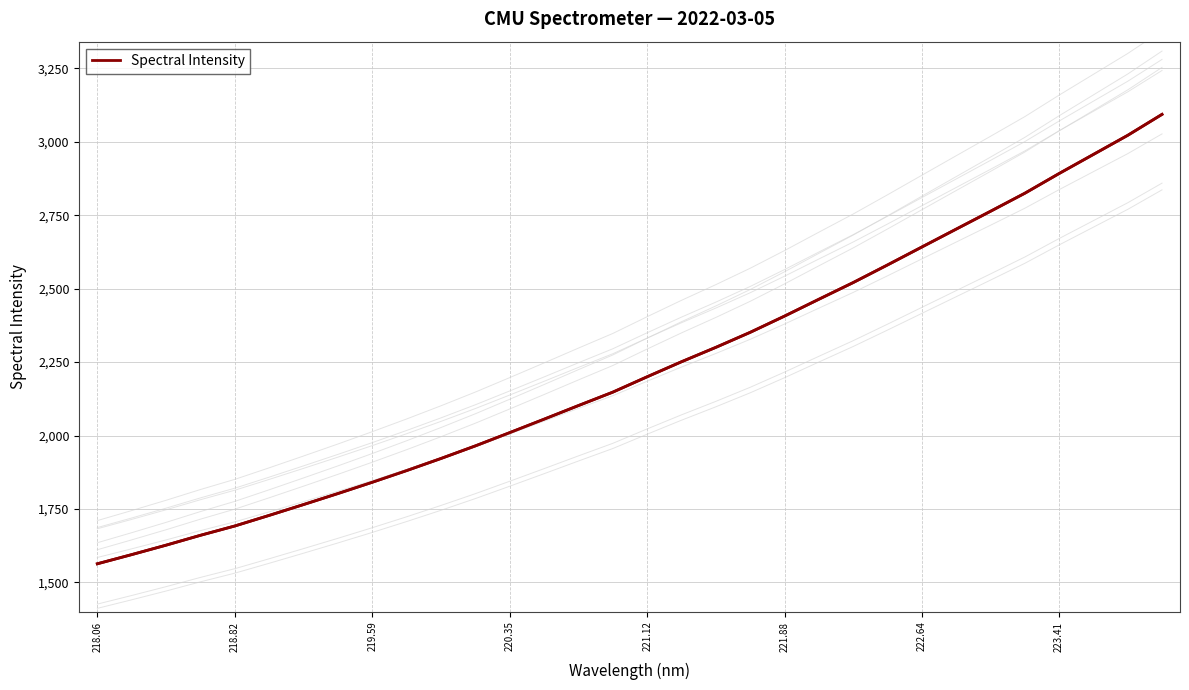

How many values are below 2200?

16